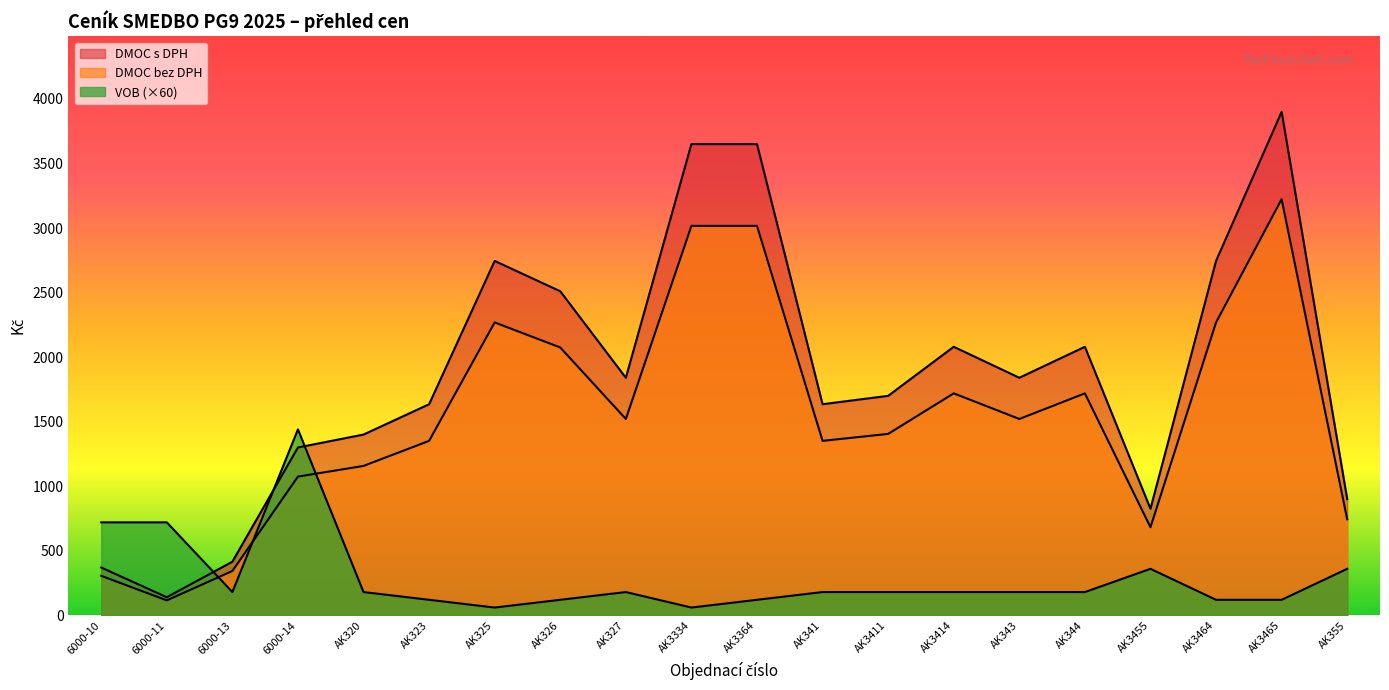

How many interior local valleys does the DMOC s DPH series have?

5